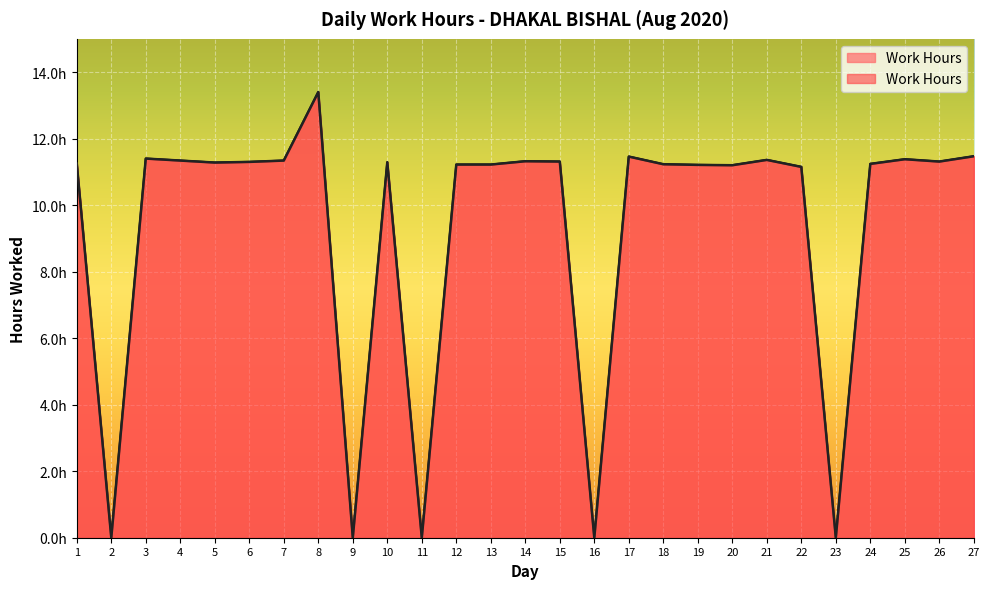

What is the value of the 24th point from the left?

11.2